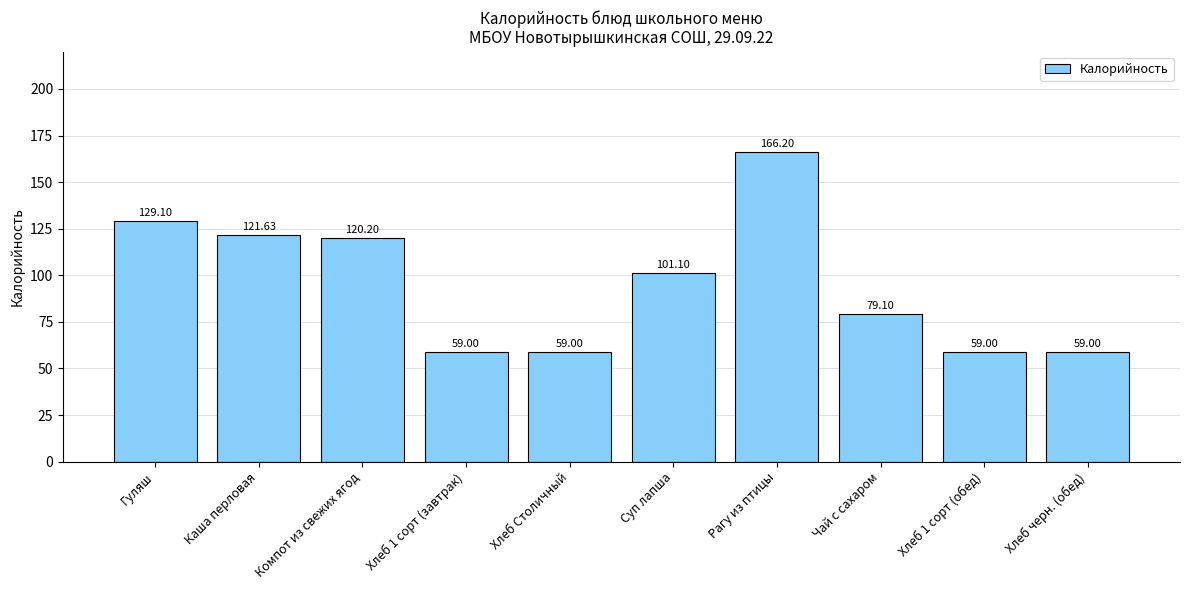

Approximately how many times larger is the value at Чай с сахаром compared to Компот из свежих ягод?

0.7